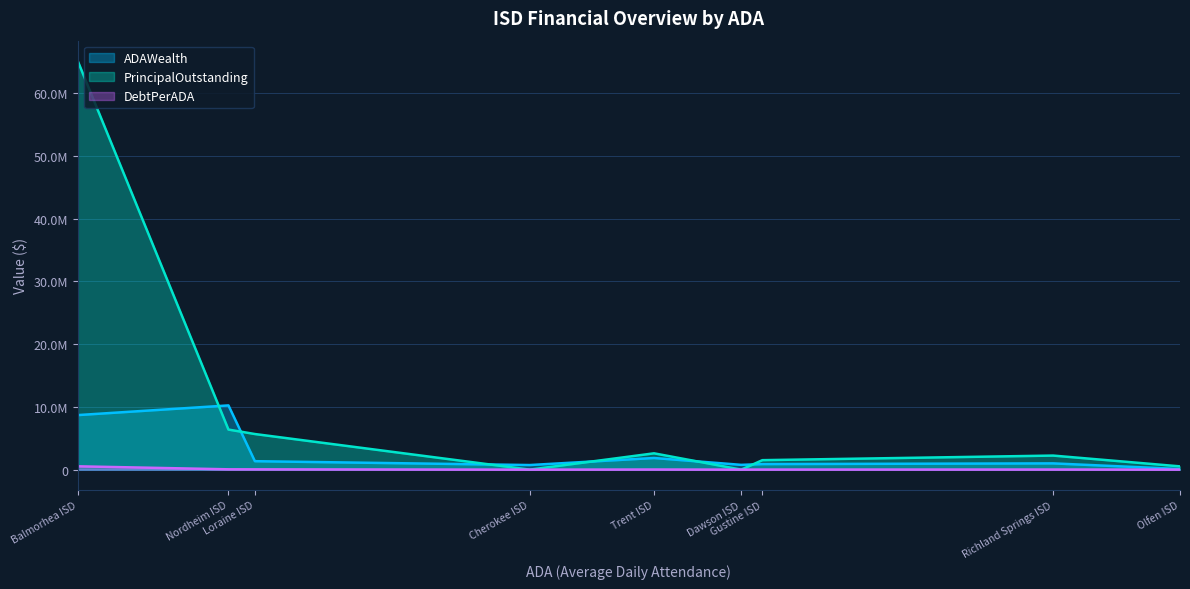

Which series has the largest range (max minus min)?

PrincipalOutstanding